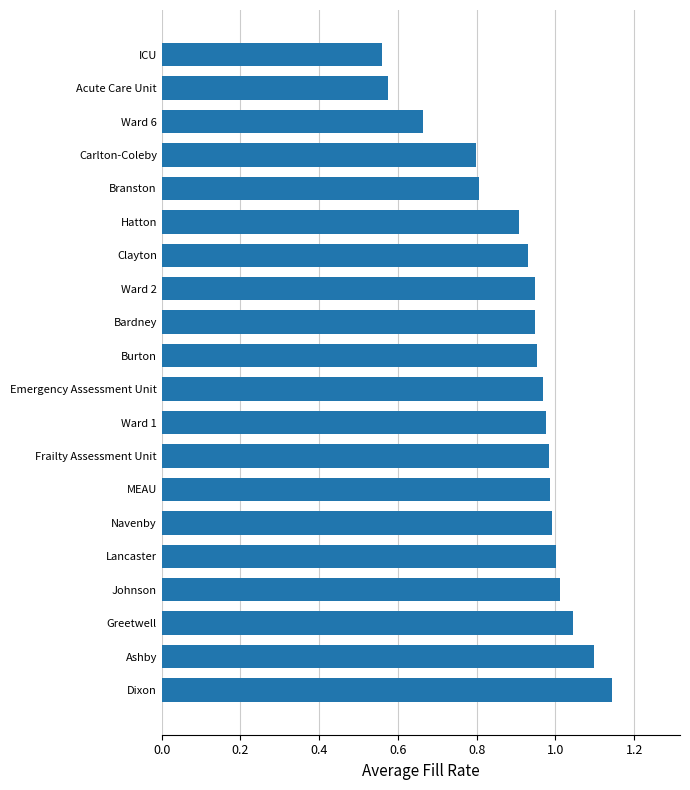

What is the sum of the values at Hatton and MEAU?

1.9